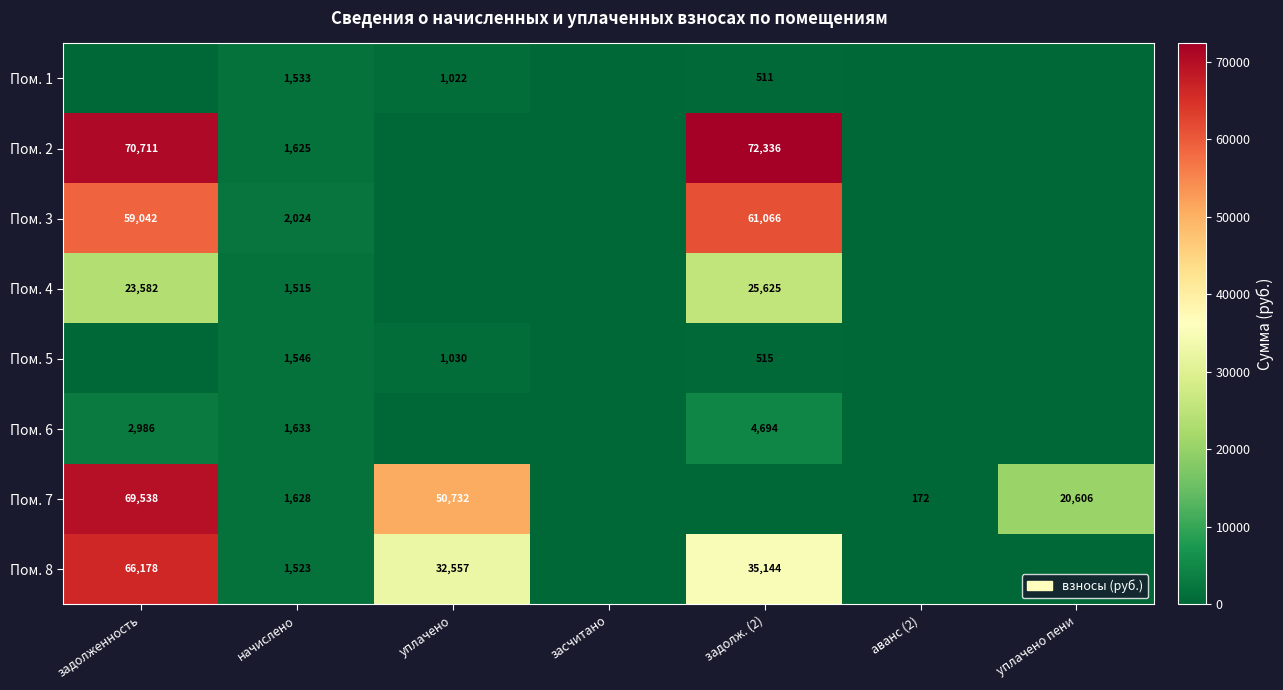

The Пом. 5 series shows 1546 at начислено. True or false?

True